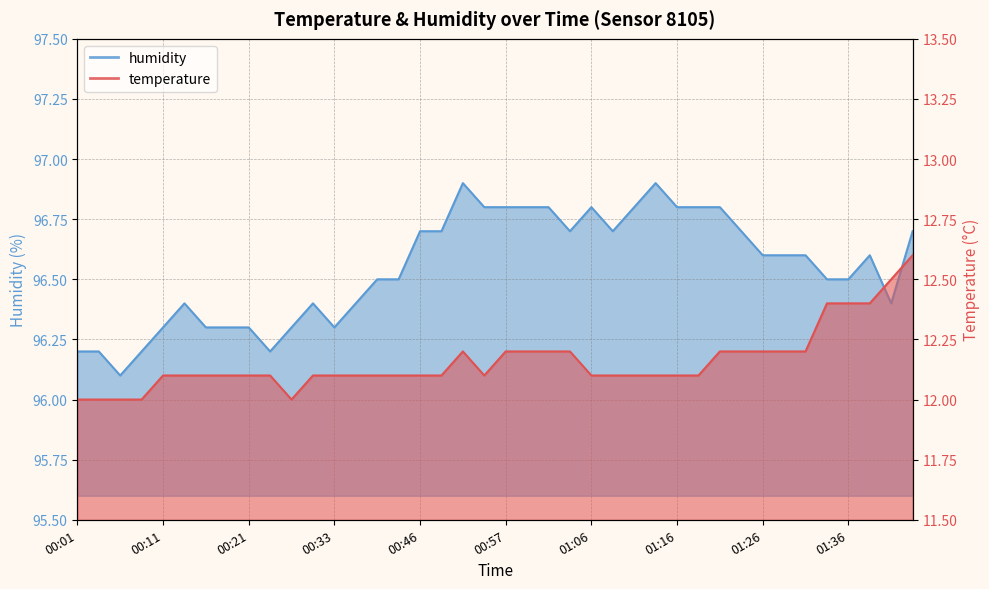

True or false: temperature and humidity intersect in this chart.

False